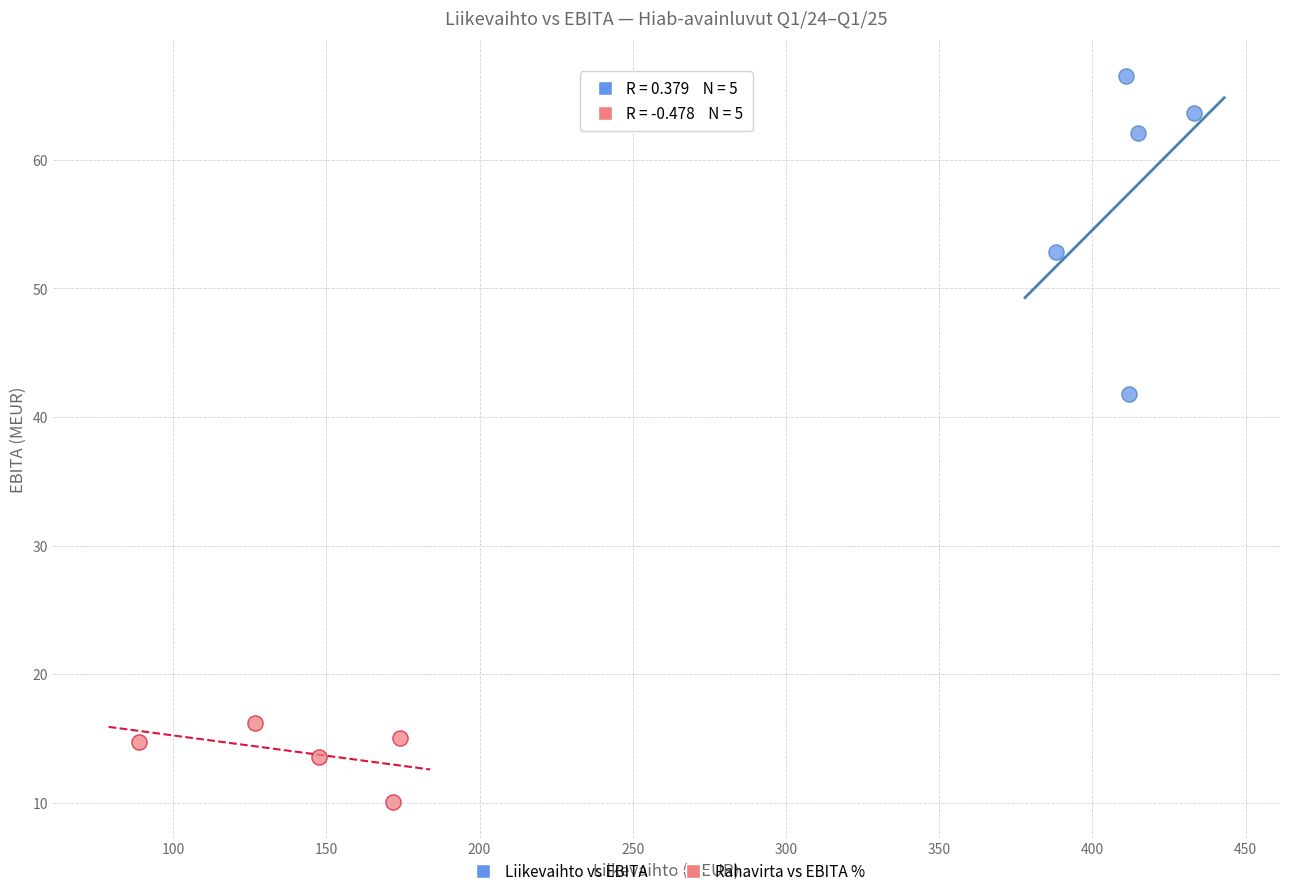

Which series contains the highest Y value?

Liikevaihto vs EBITA